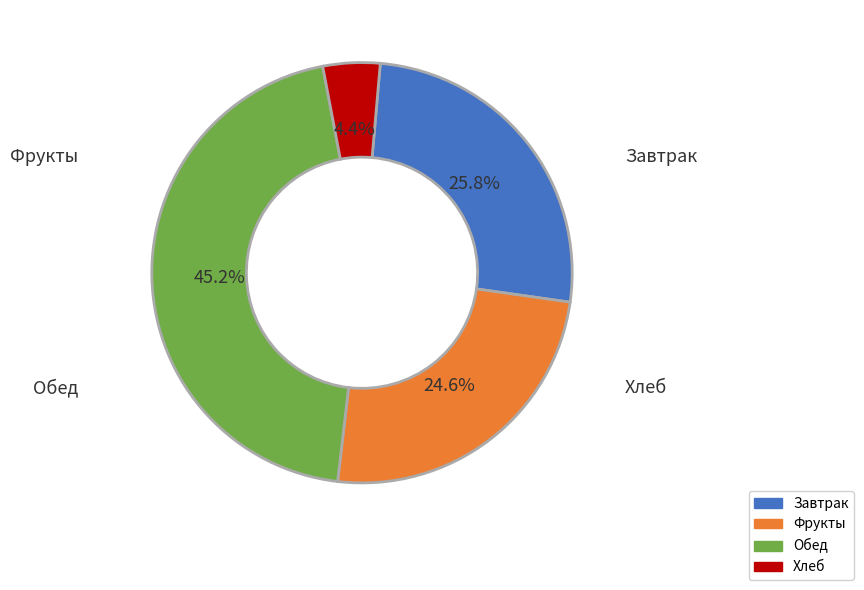

How many segments does this pie chart have?

4